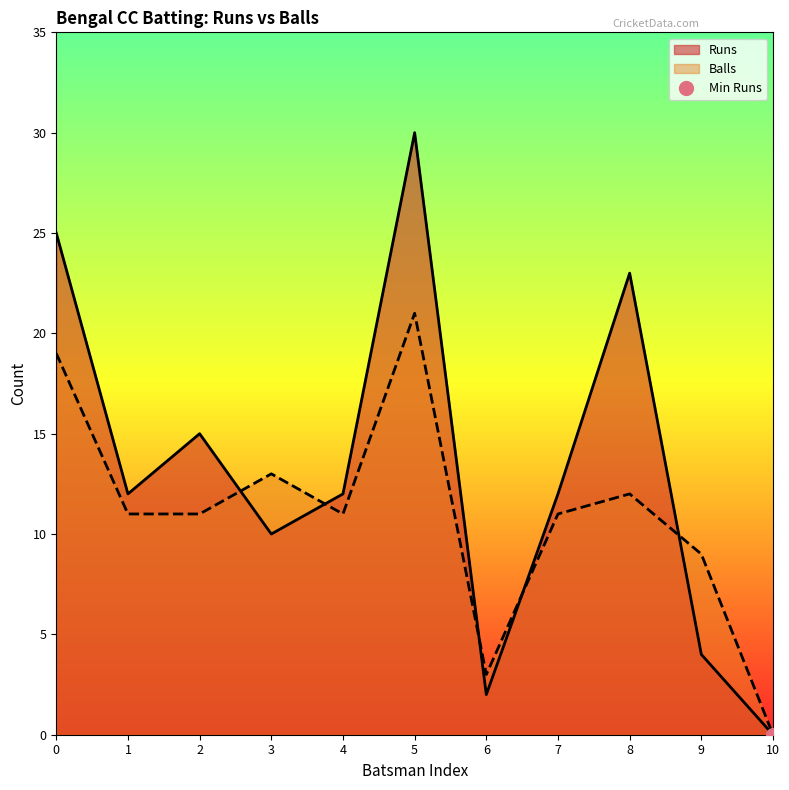

The Balls series shows 3 at 4. True or false?

False